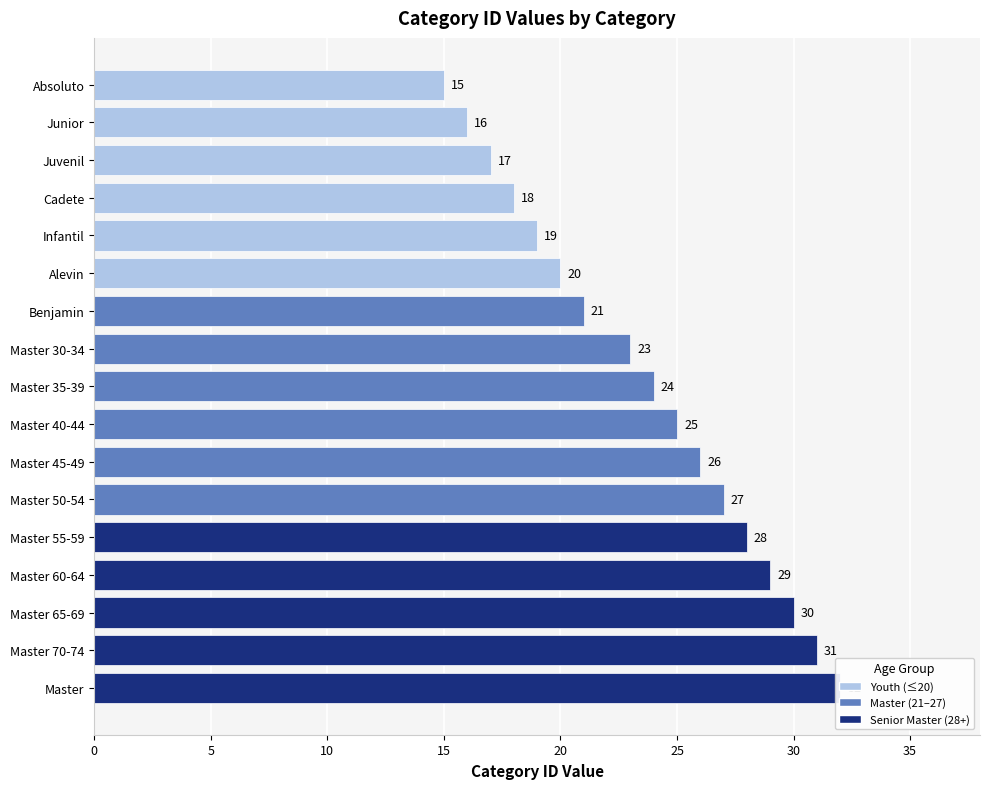

Reading left to right, list all the values displayed in this chart.

15	16	17	18	19	20	21	23	24	25	26	27	28	29	30	31	32